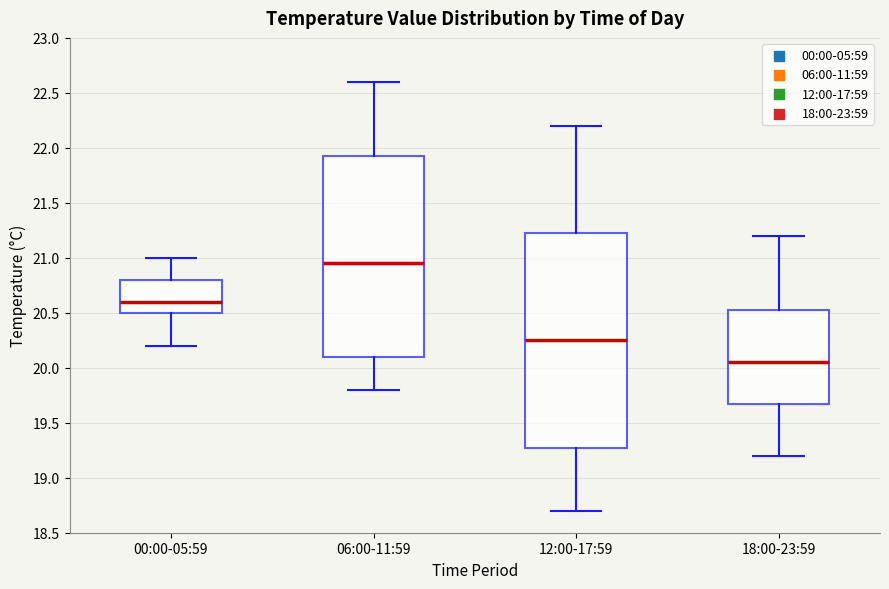

Comparing the boxes themselves (not the whiskers), which one is the tallest?

12:00-17:59